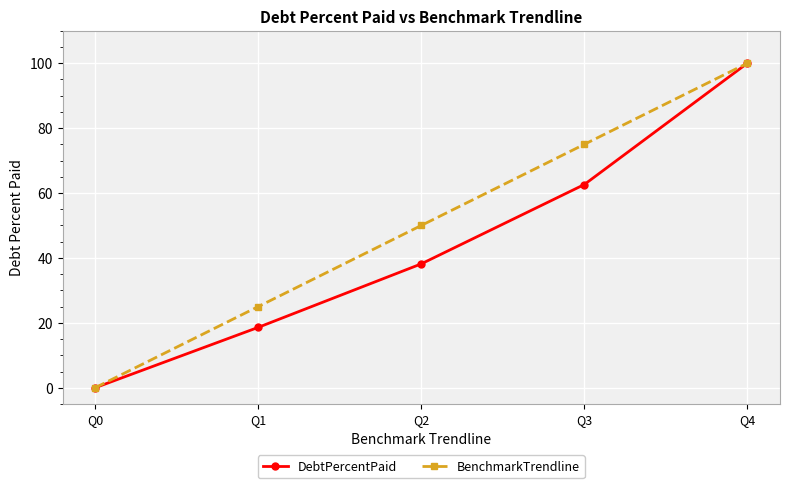

What value does the DebtPercentPaid series have at Q3?

62.6